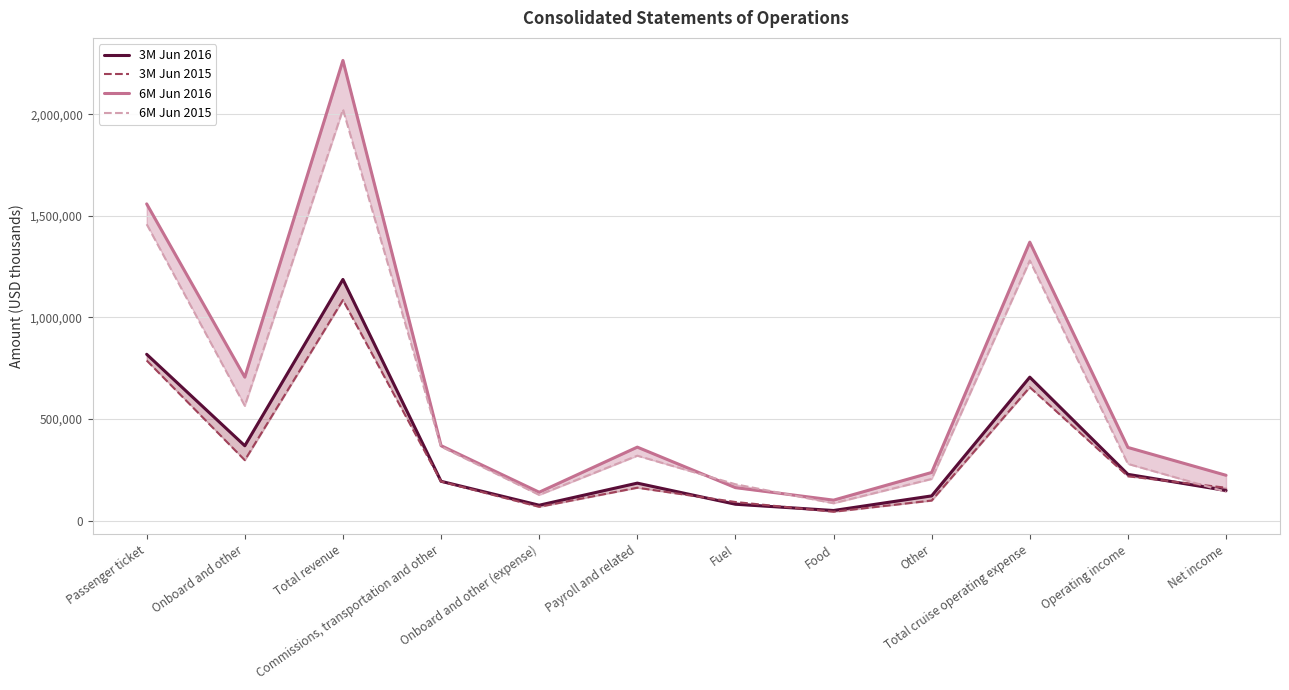

At which category does 6M Jun 2016 reach its first local peak?

Total revenue